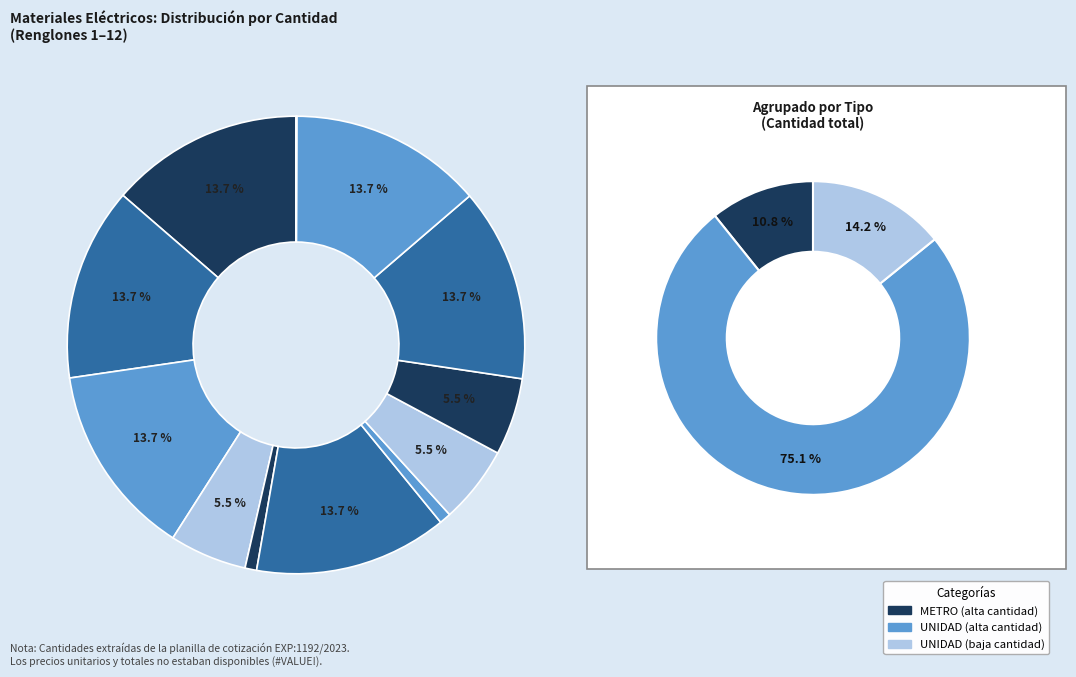

Between Jabalina cobre-acero and Cable unipolar 6 mm2, which is larger?

Cable unipolar 6 mm2